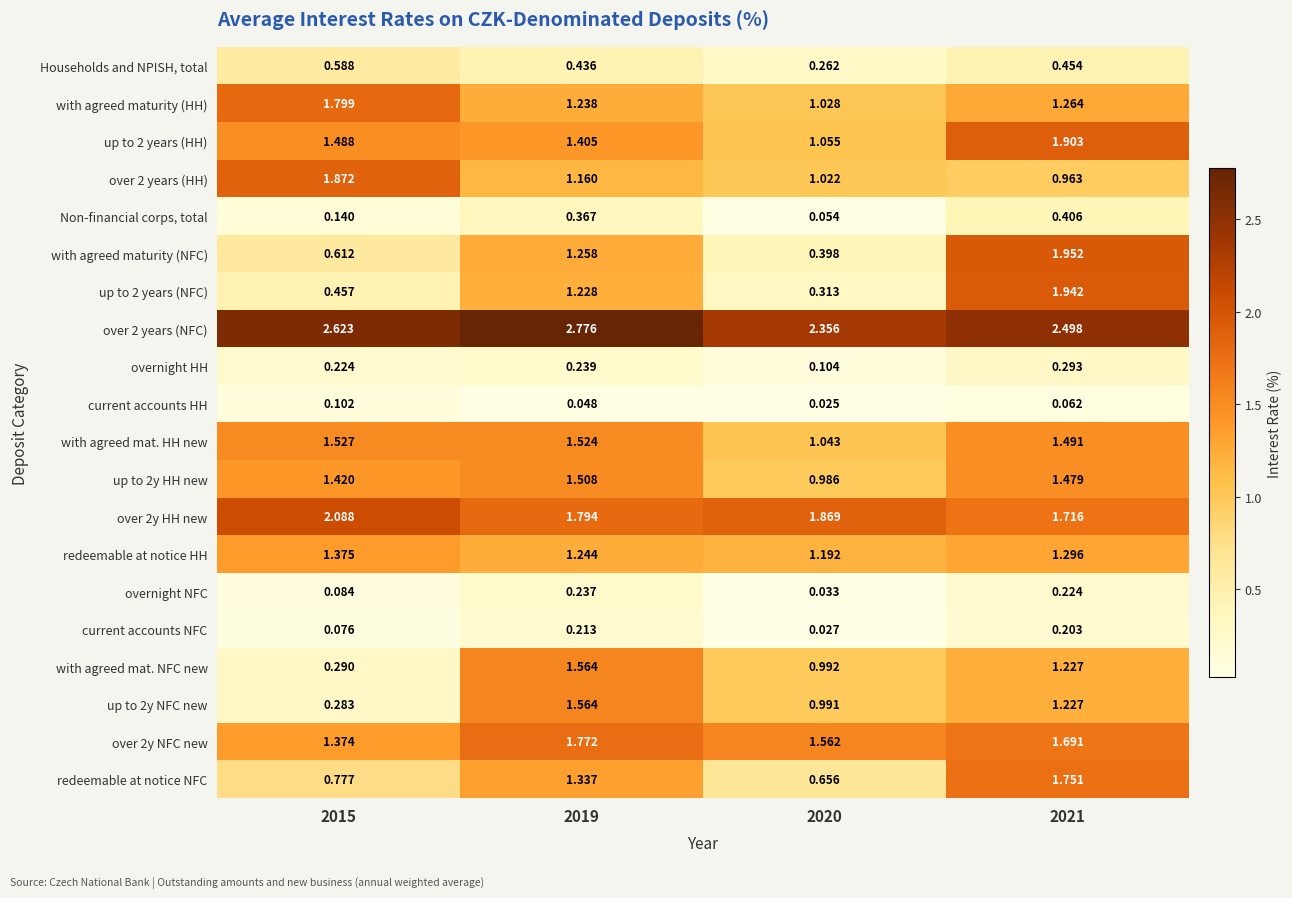

How many distinct data groups are displayed?

20